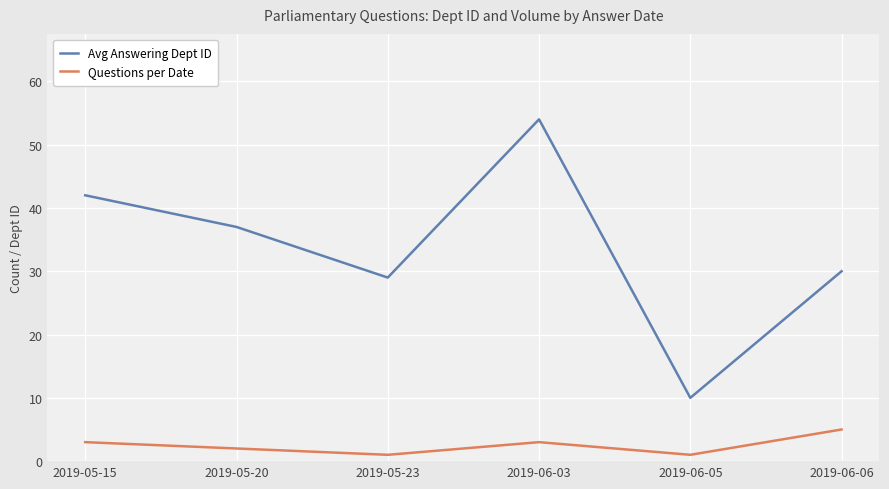

What position from the right is 2019-05-23?

4